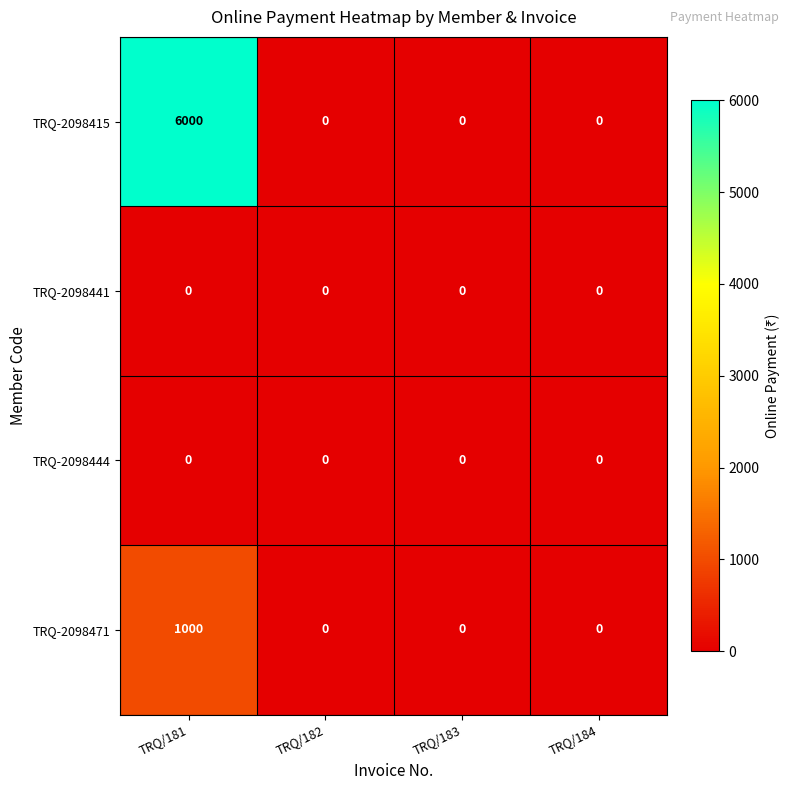

Reading left to right, what are all the values shown in this chart?

TRQ-2098415: TRQ/181=6000	TRQ/182=0	TRQ/183=0	TRQ/184=0
TRQ-2098441: TRQ/181=0	TRQ/182=0	TRQ/183=0	TRQ/184=0
TRQ-2098444: TRQ/181=0	TRQ/182=0	TRQ/183=0	TRQ/184=0
TRQ-2098471: TRQ/181=1000	TRQ/182=0	TRQ/183=0	TRQ/184=0